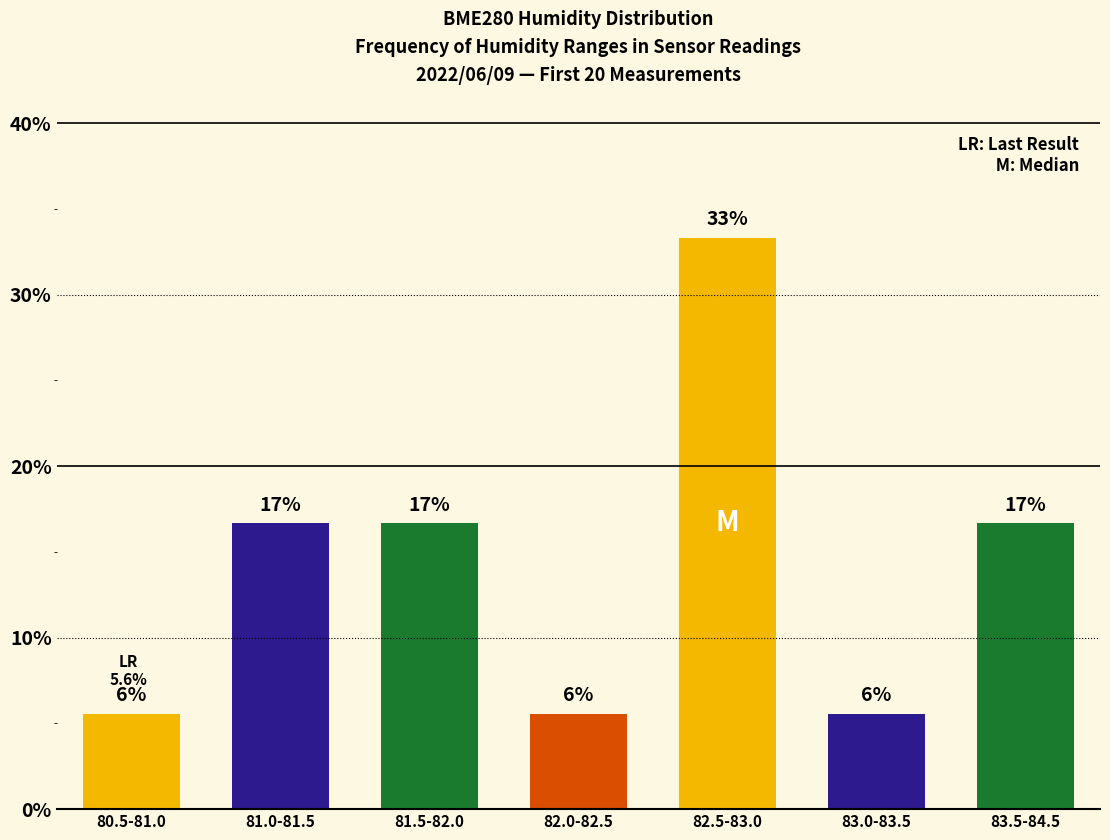

Does the chart contain any negative values?

No